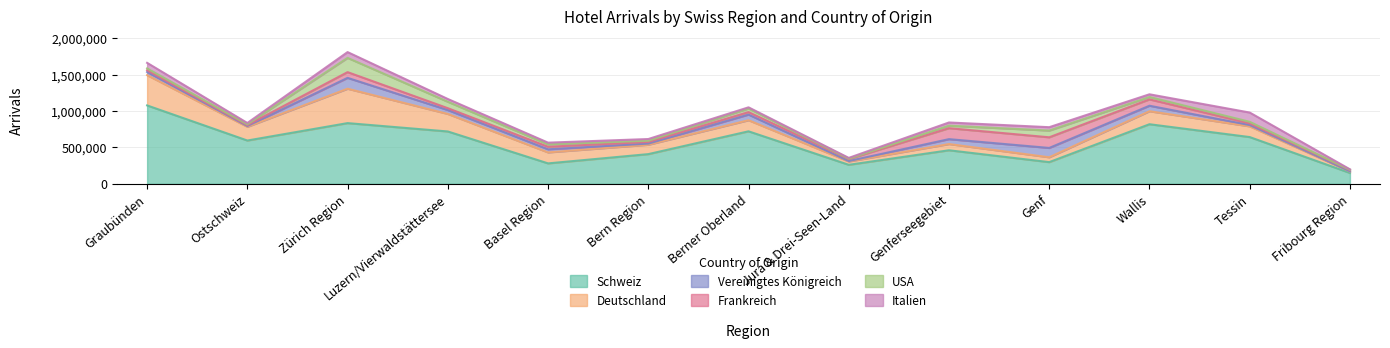

Reading left to right, extract all data points from this chart.

Schweiz: Graubünden=1077952	Ostschweiz=595243	Zürich Region=834548	Luzern/Vierwaldstättersee=719787	Basel Region=280889	Bern Region=408222	Berner Oberland=721831	Jura & Drei-Seen-Land=261247	Genferseegebiet=461224	Genf=298225	Wallis=819260	Tessin=642703	Fribourg Region=149445
Deutschland: Graubünden=416035	Ostschweiz=188424	Zürich Region=472962	Luzern/Vierwaldstättersee=240975	Basel Region=151081	Bern Region=128774	Berner Oberland=152466	Jura & Drei-Seen-Land=45719	Genferseegebiet=85402	Genf=66723	Wallis=178580	Tessin=147618	Fribourg Region=19652
Vereinigtes Königreich: Graubünden=44111	Ostschweiz=10729	Zürich Region=149278	Luzern/Vierwaldstättersee=53660	Basel Region=42651	Bern Region=15803	Berner Oberland=77519	Jura & Drei-Seen-Land=5888	Genferseegebiet=67574	Genf=128305	Wallis=75737	Tessin=17362	Fribourg Region=2792
Frankreich: Graubünden=23990	Ostschweiz=12056	Zürich Region=78644	Luzern/Vierwaldstättersee=25515	Basel Region=35077	Bern Region=22720	Berner Oberland=34259	Jura & Drei-Seen-Land=27528	Genferseegebiet=150784	Genf=146336	Wallis=87317	Tessin=23464	Fribourg Region=18152
USA: Graubünden=24346	Ostschweiz=11780	Zürich Region=196202	Luzern/Vierwaldstättersee=88169	Basel Region=32861	Bern Region=16757	Berner Oberland=49560	Jura & Drei-Seen-Land=5334	Genferseegebiet=34366	Genf=92752	Wallis=32781	Tessin=21571	Fribourg Region=3399
Italien: Graubünden=76920	Ostschweiz=18019	Zürich Region=79432	Luzern/Vierwaldstättersee=38119	Basel Region=23298	Bern Region=23401	Berner Oberland=15885	Jura & Drei-Seen-Land=10728	Genferseegebiet=44046	Genf=46172	Wallis=37157	Tessin=127285	Fribourg Region=6102